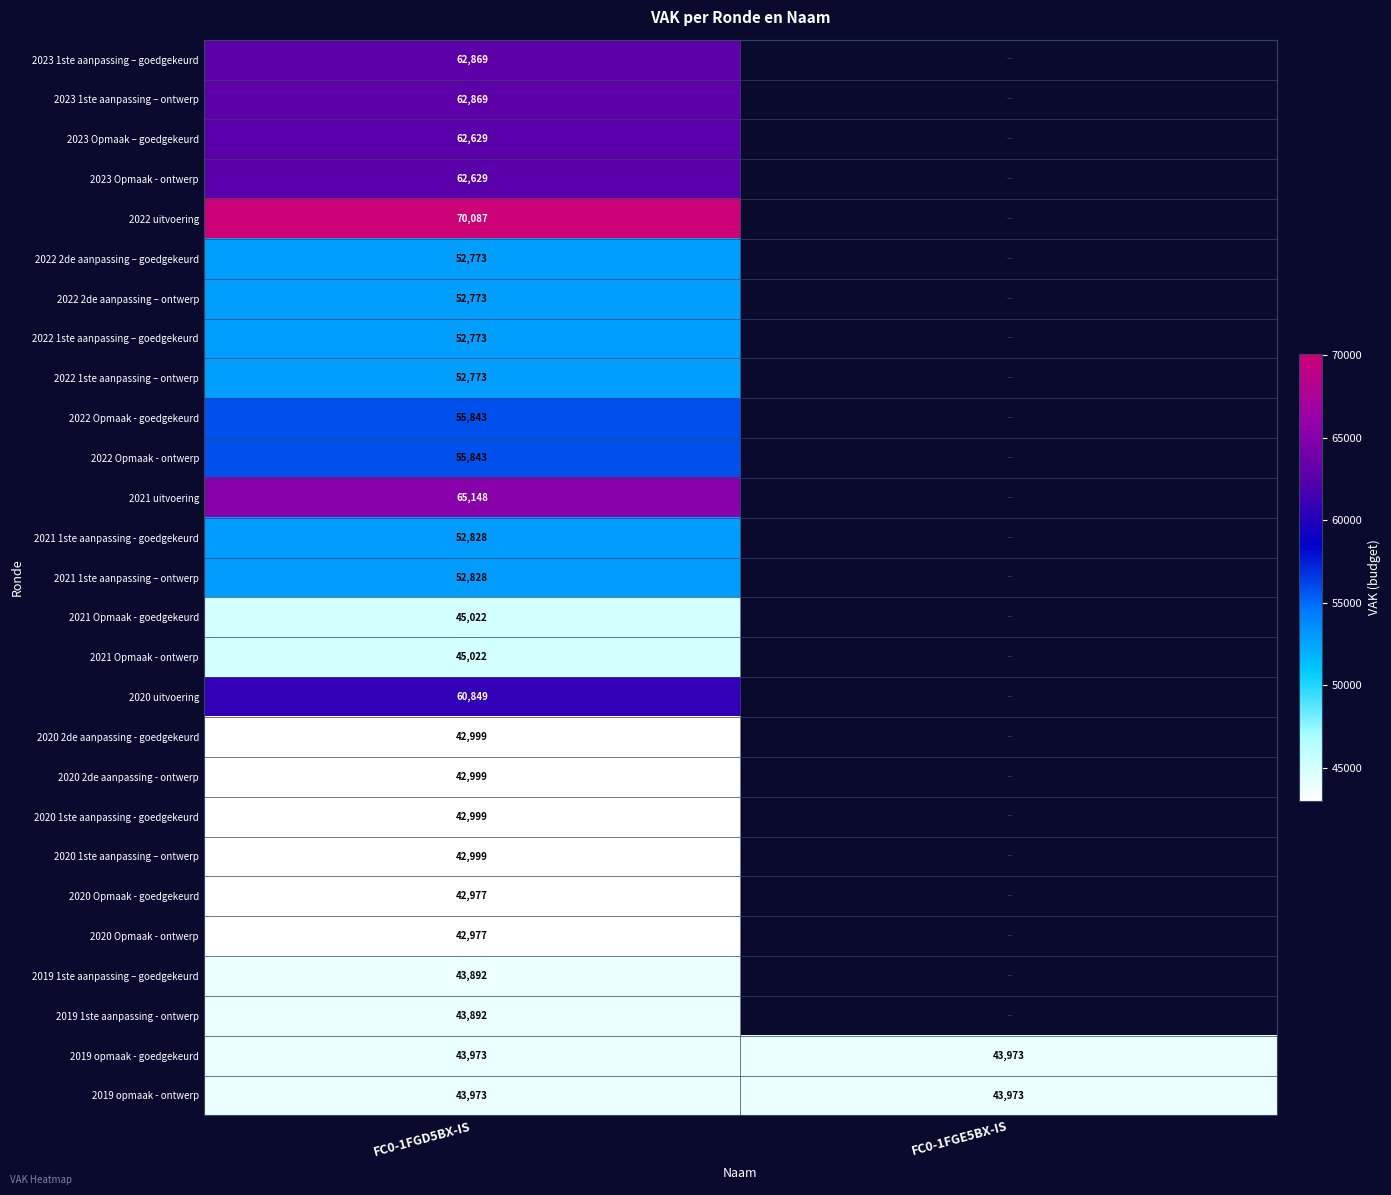

What is the total value across all series at FC0-1FGD5BX-IS?

1399238